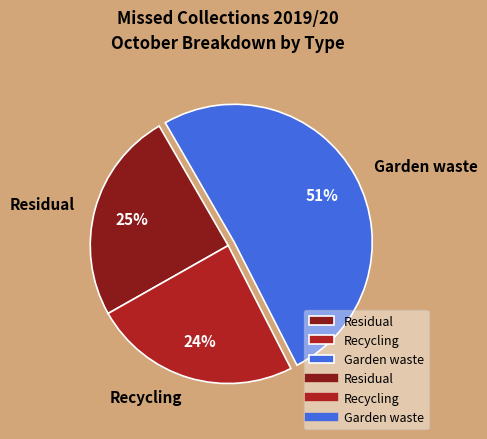

To the nearest percent, what percentage of the pie is Recycling?

24%